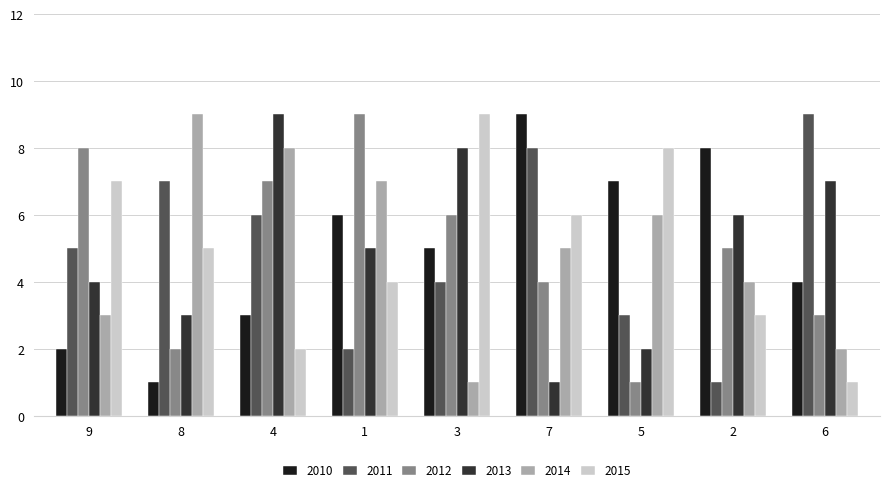

What is the highest value of the 2011 series?

9